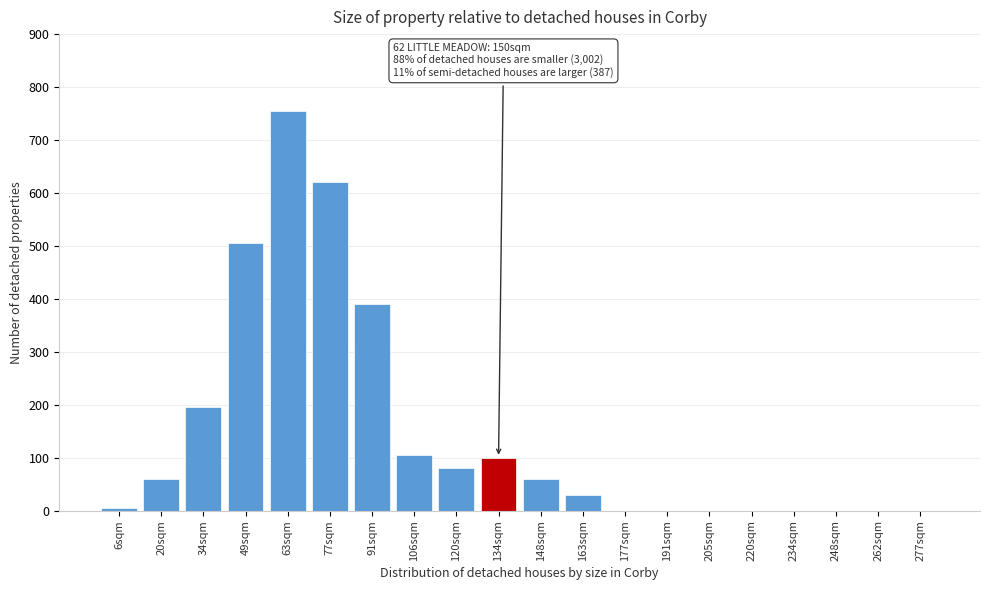

Reading left to right, extract all data points from this chart.

6sqm=5	20sqm=60	34sqm=195	49sqm=505	63sqm=755	77sqm=620	91sqm=390	106sqm=105	120sqm=80	134sqm=100	148sqm=60	163sqm=30	177sqm=0	191sqm=0	205sqm=0	220sqm=0	234sqm=0	248sqm=0	262sqm=0	277sqm=0